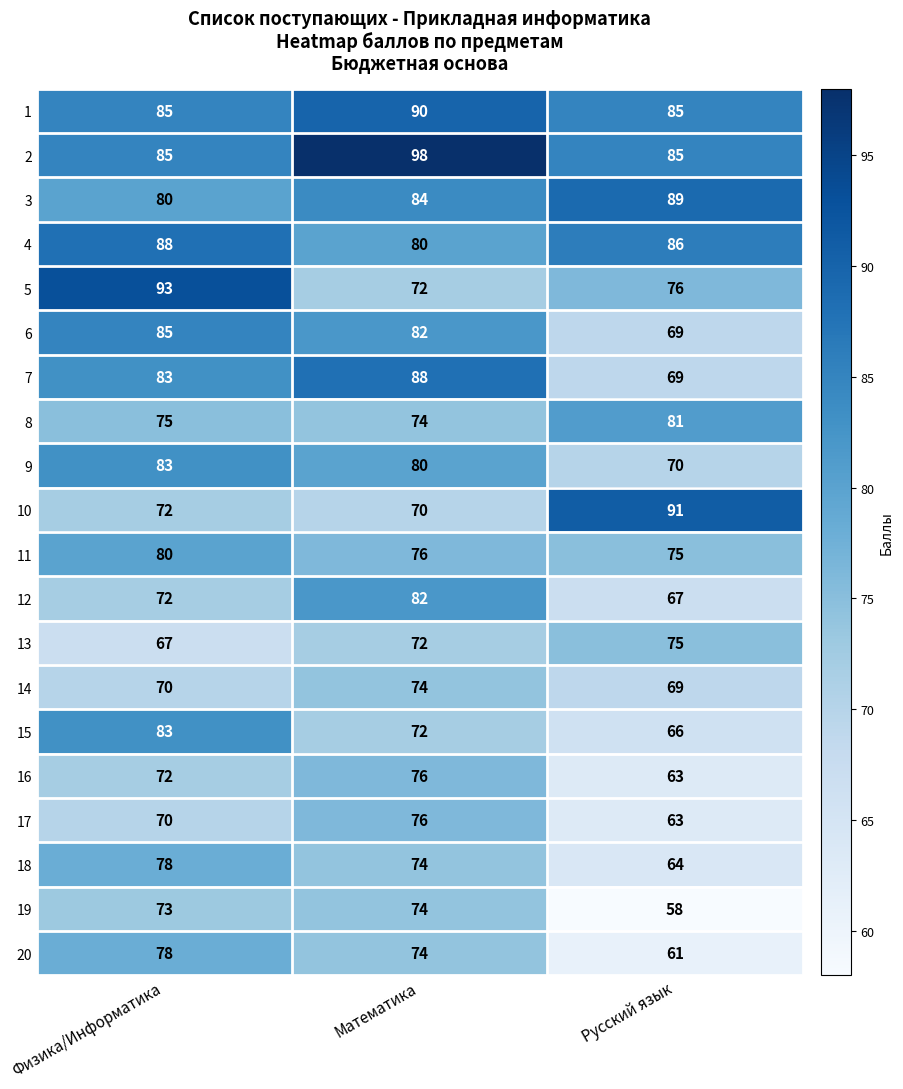

What is the sum of all 8 values?

230